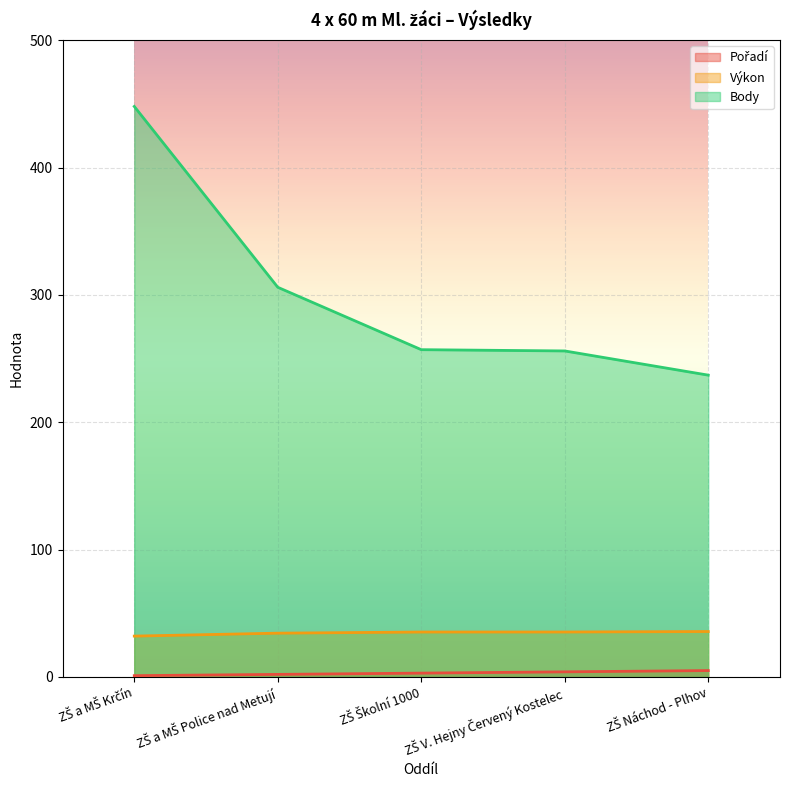

Which category has the lowest value in the Pořadí series?

ZŠ a MŠ Krčín